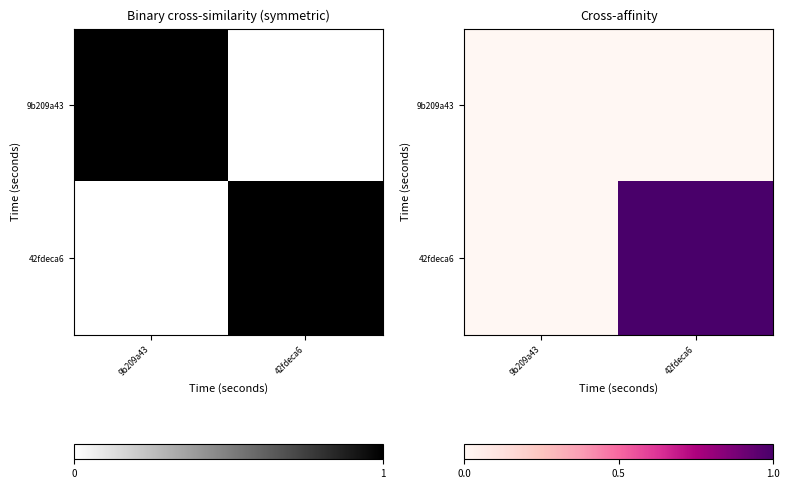

Read the 42fdeca6 value at 42fdeca6.

1